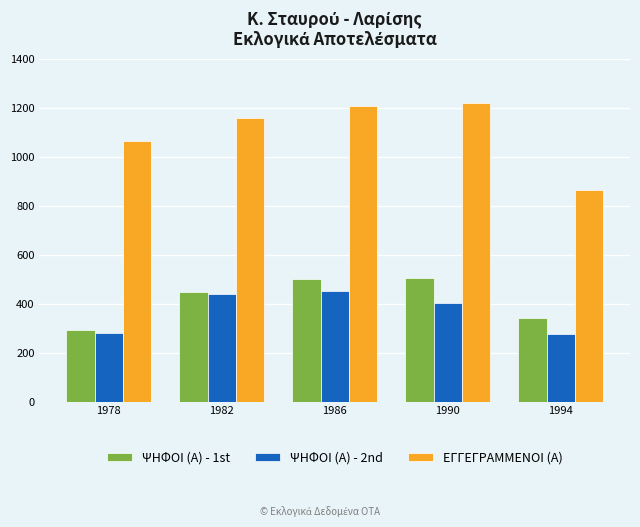

The value of ΕΓΓΕΓΡΑΜΜΕΝΟΙ (Α) at 1982 is 1160. True or false?

True